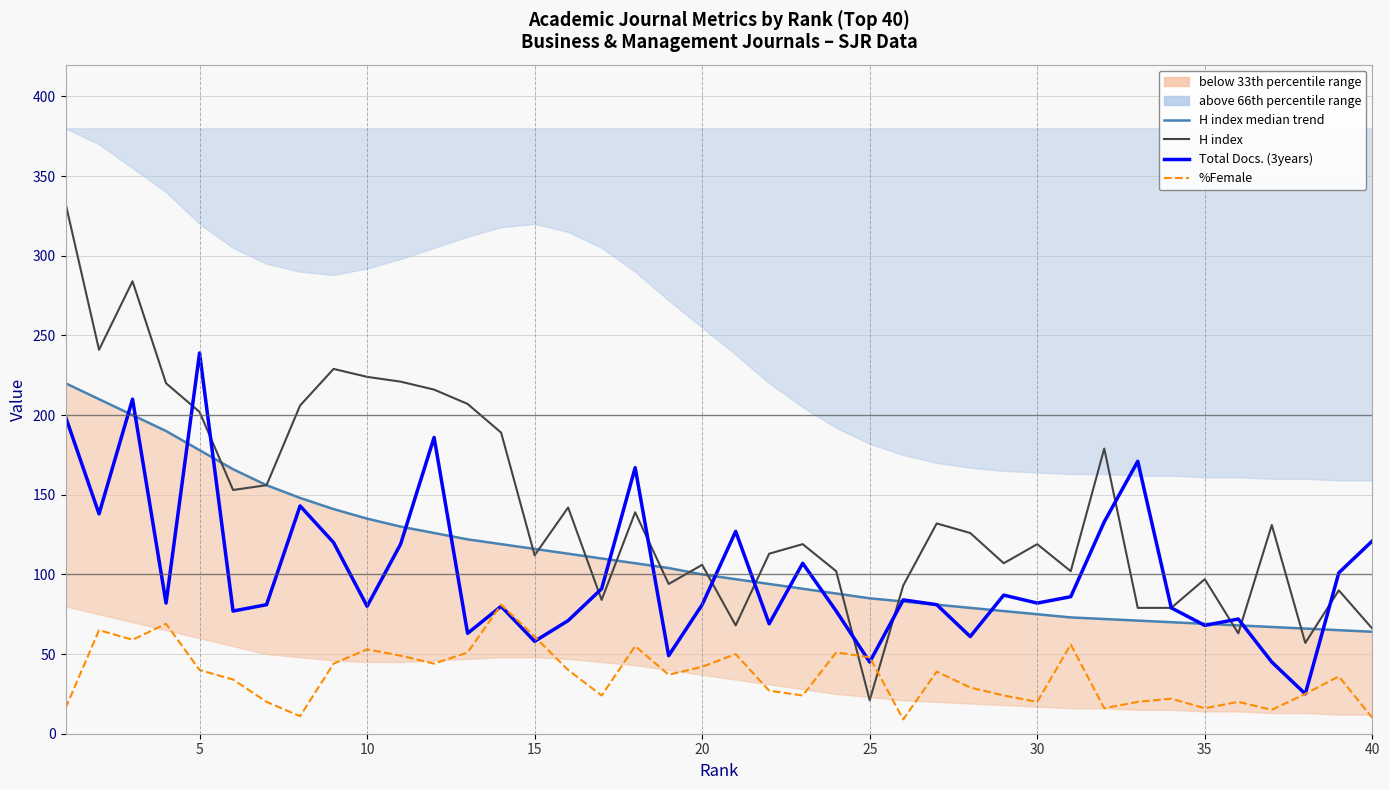

True or false: H index median trend has more than 2 points higher than both neighbors.

False